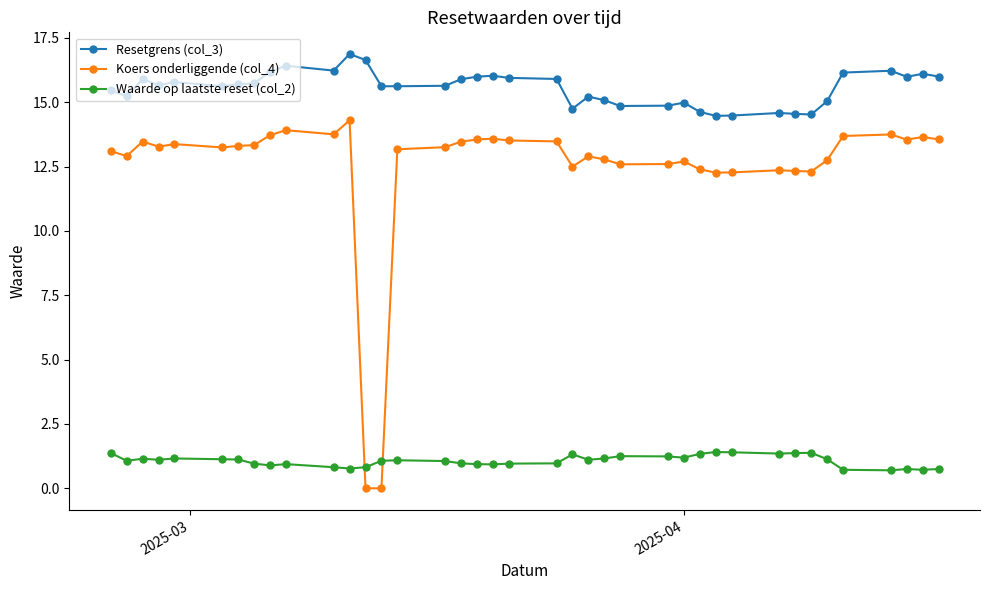

Which series has the largest total across all categories?

Resetgrens (col_3)